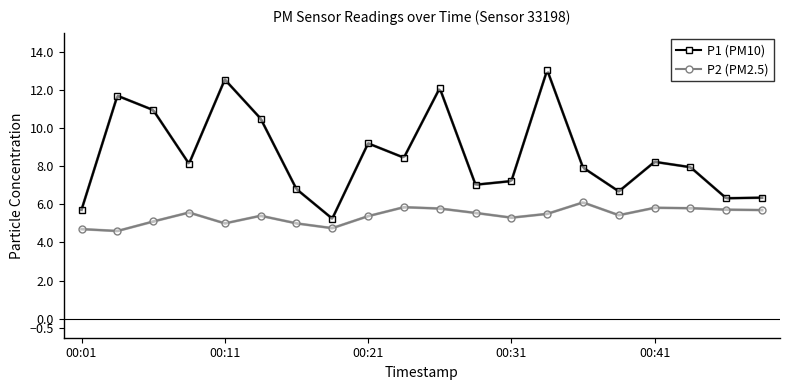

How many values in the P1 (PM10) series exceed 8?

10